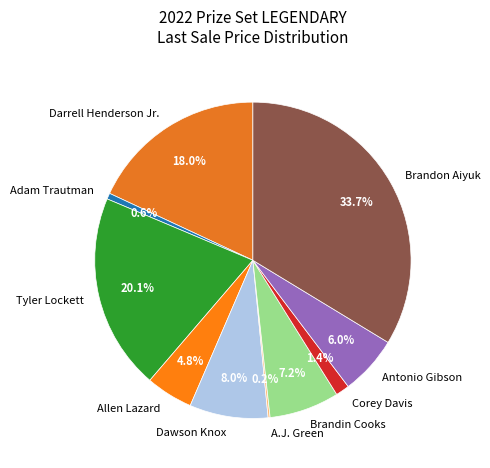

Is there any slice that represents more than half of the pie?

No